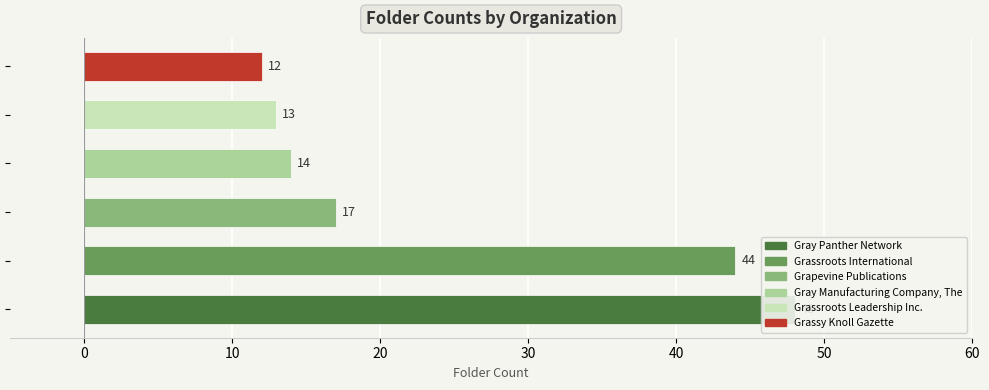

Reading left to right, what are all the values shown in this chart?

Gray Panther Network=48	Grassroots International=44	Grapevine Publications=17	Gray Manufacturing Company, The=14	Grassroots Leadership Inc.=13	Grassy Knoll Gazette=12